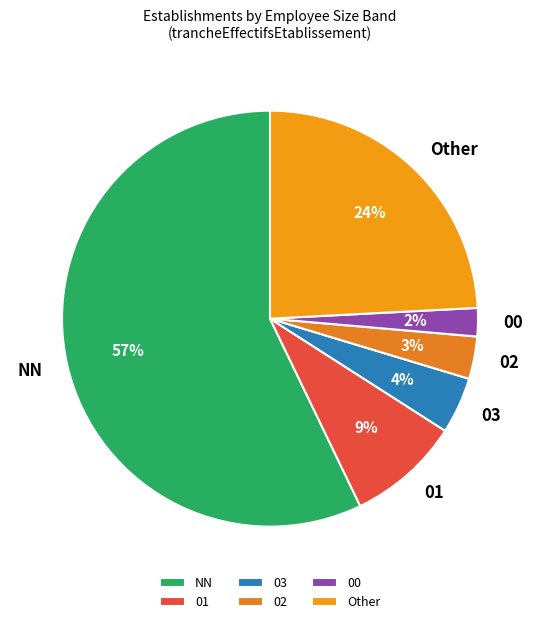

Is the sum of 03 and 01 greater than half?

No